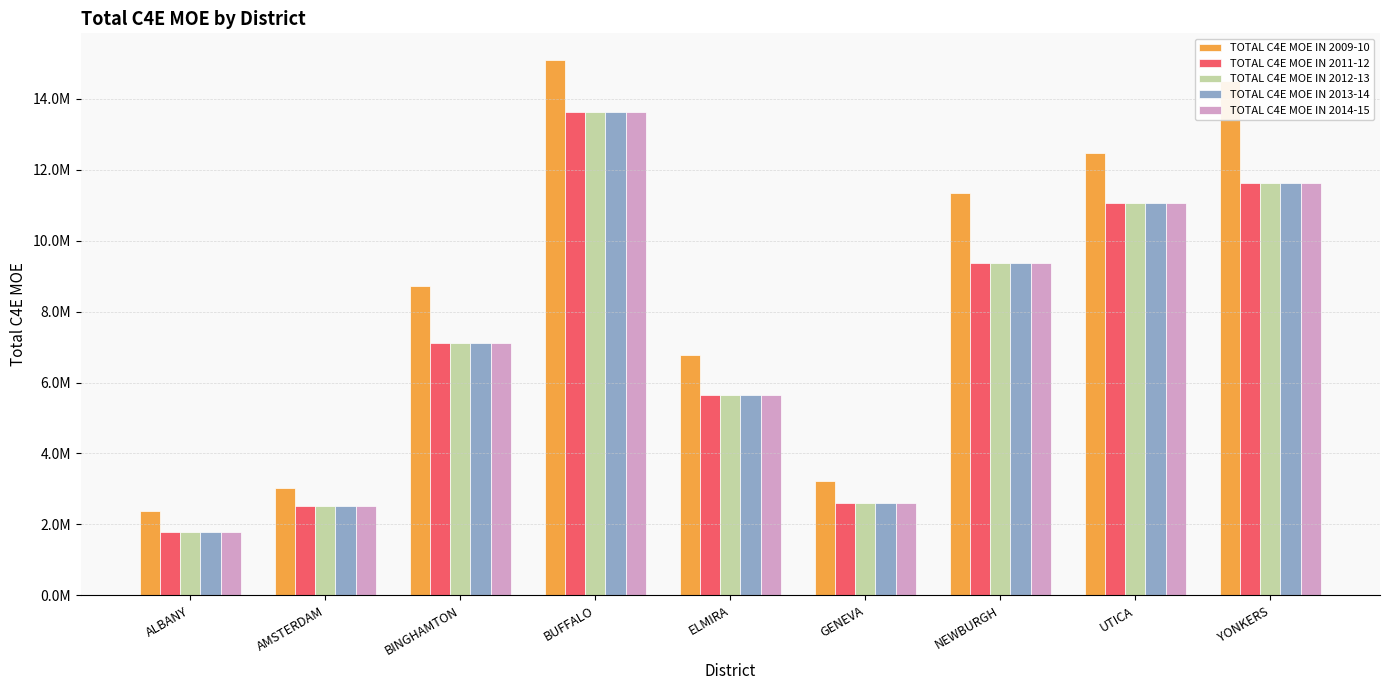

What is the spread (max minus min) of values at YONKERS?

2875951